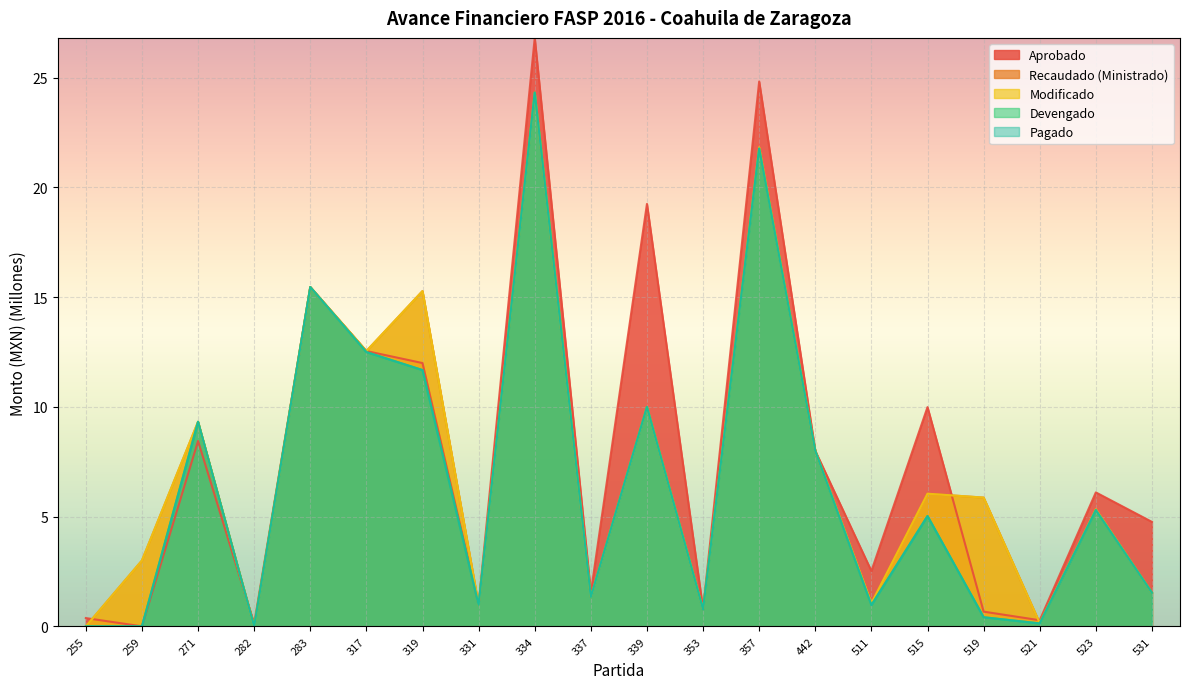

How many values in the Recaudado (Ministrado) series exceed 5?

11